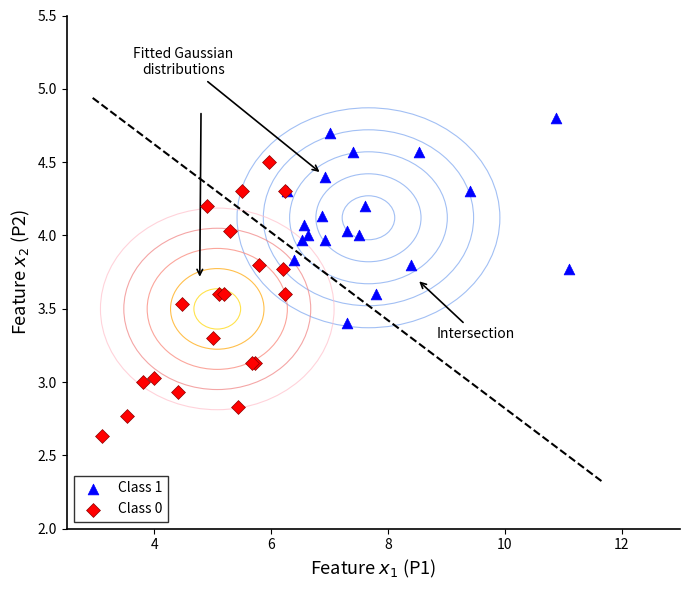

Which series reaches the maximum Y coordinate?

Class 1